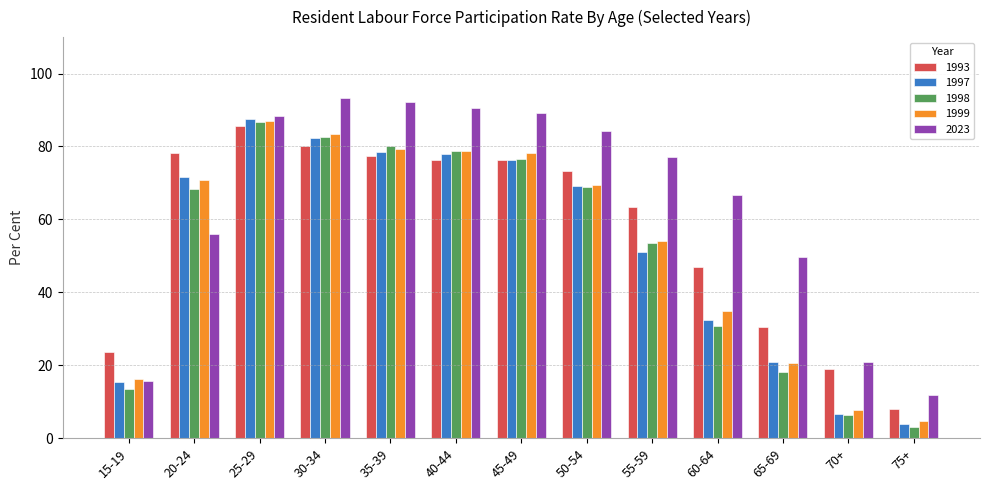

Which series changed the most between 30-34 and 35-39?

1999